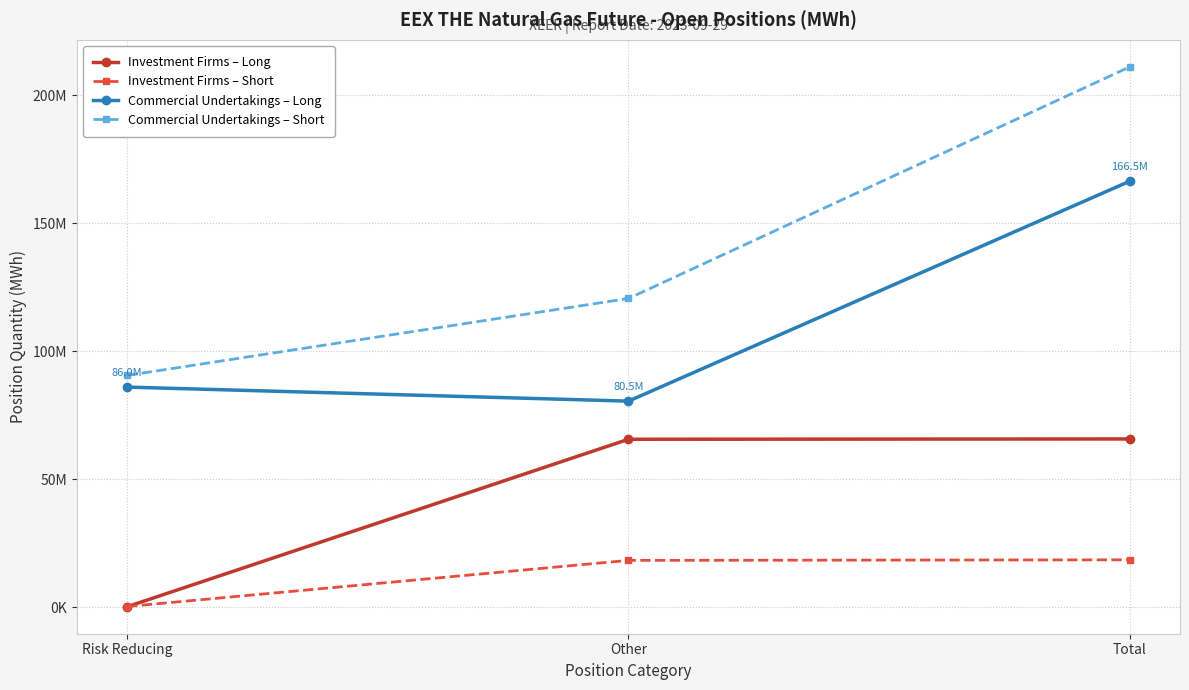

Does the chart have visible grid lines?

Yes